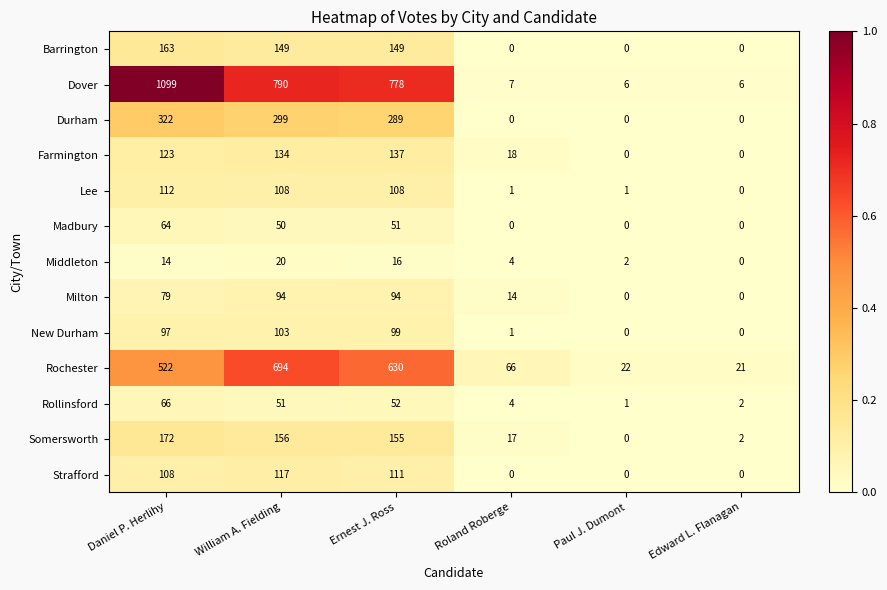

What is the total value across all series at Edward L. Flanagan?

31